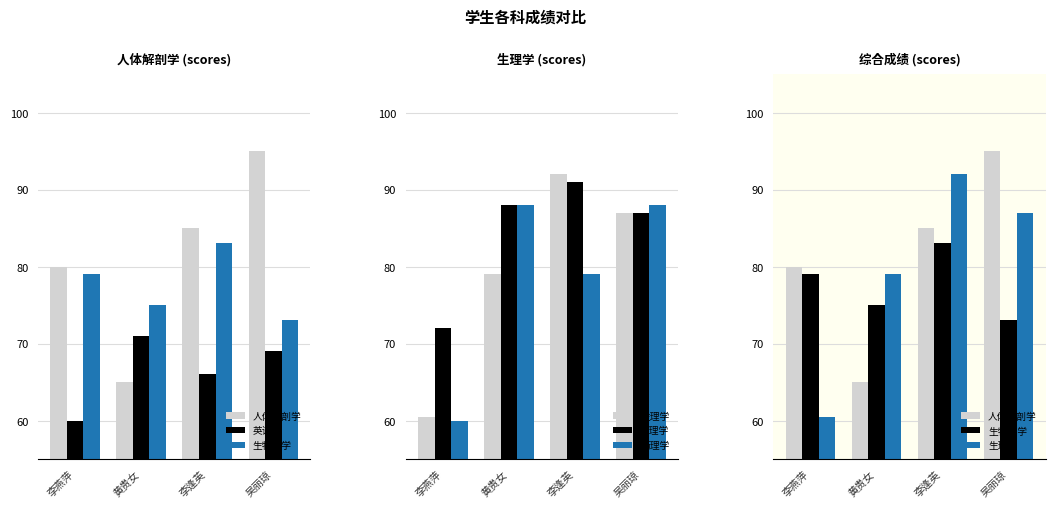

What is the approximate value of 生物化学 at 李燕萍?

79.0